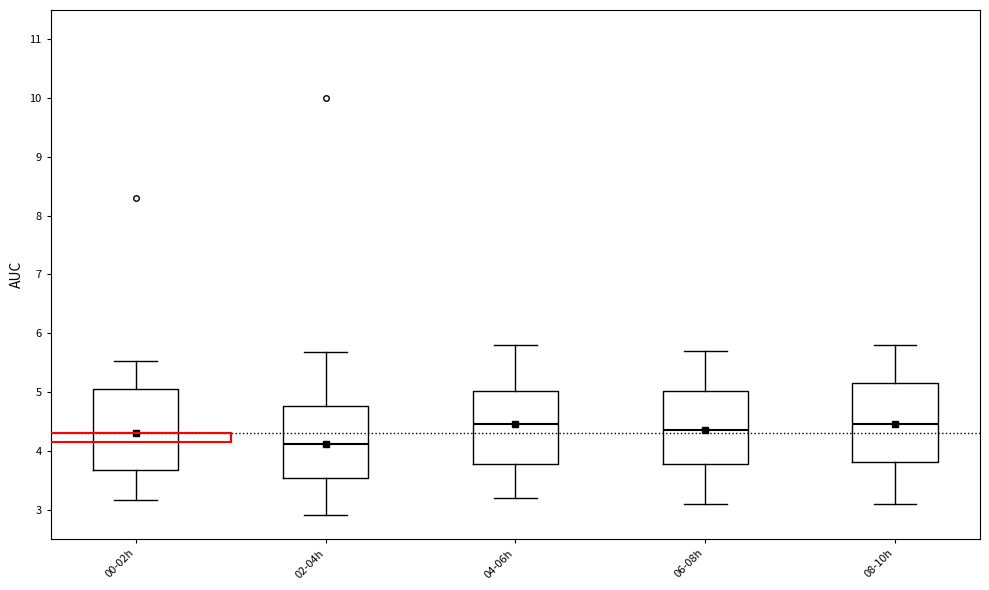

Where does the upper whisker of the box for 02-04h end on the y-axis? The values are not printed on the chart, so give them approximately, as read against the axis.

5.7